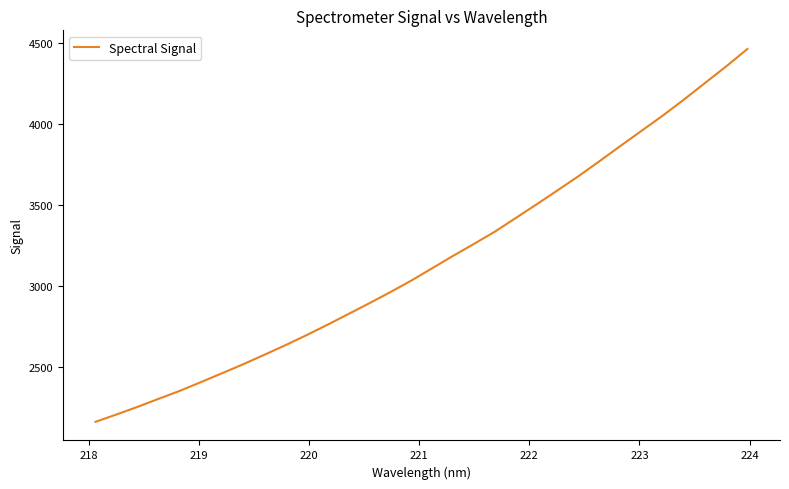

What is the greatest value displayed?

4462.0